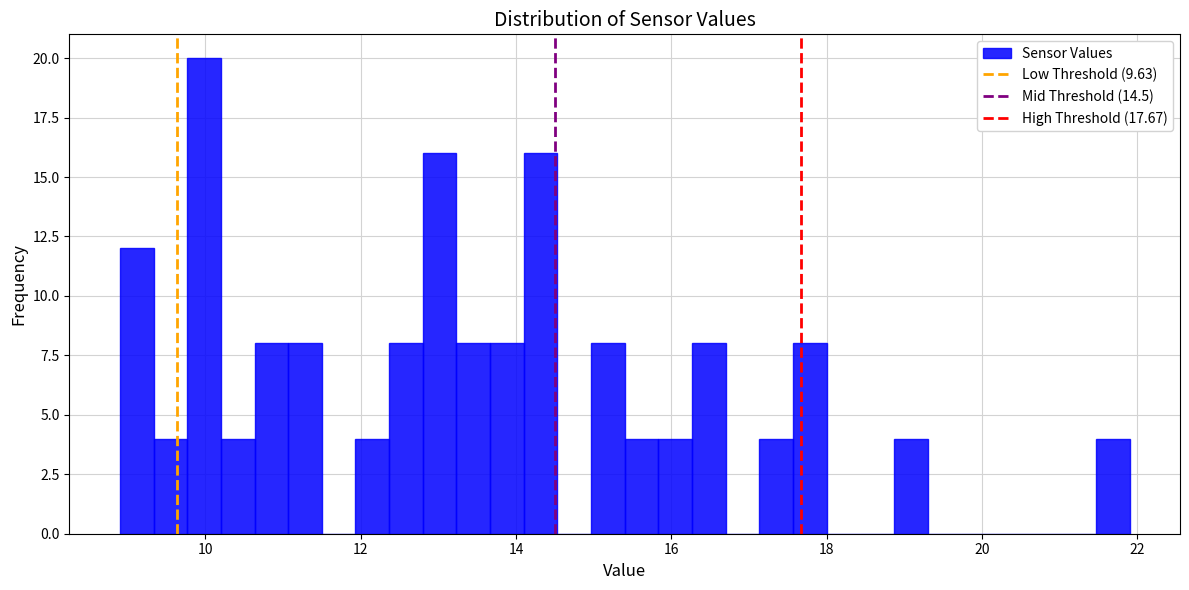

Read against the x-axis, roughly where is the centre of the tallest bar?

10.0